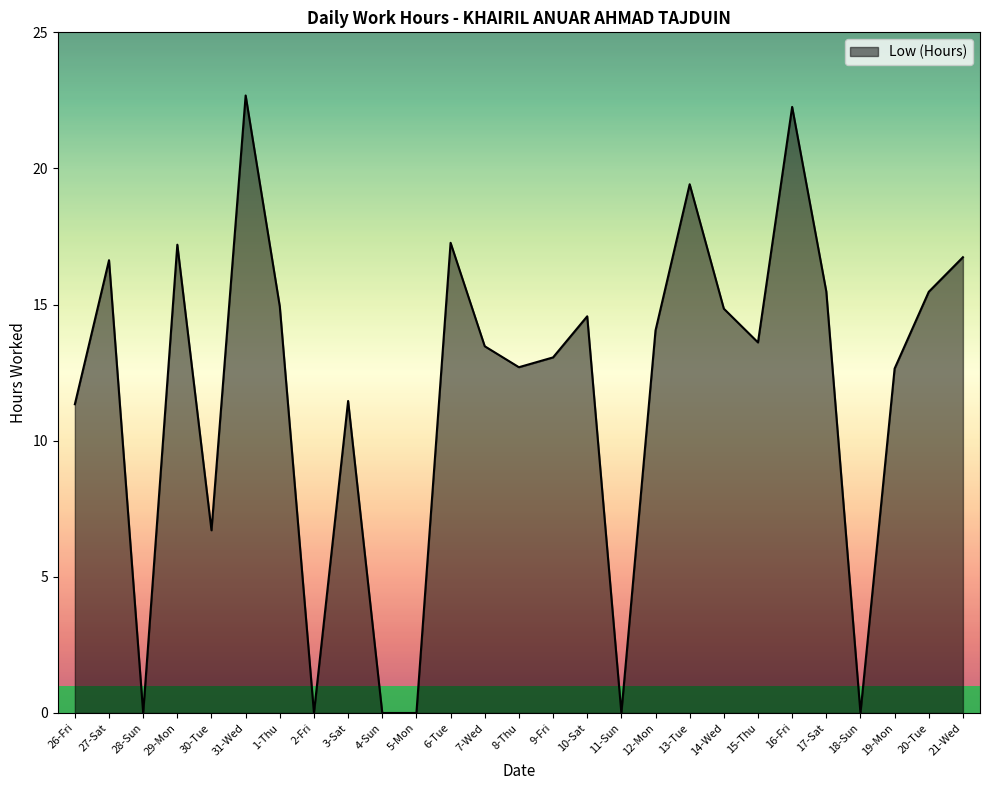

What is the greatest value displayed?

22.7